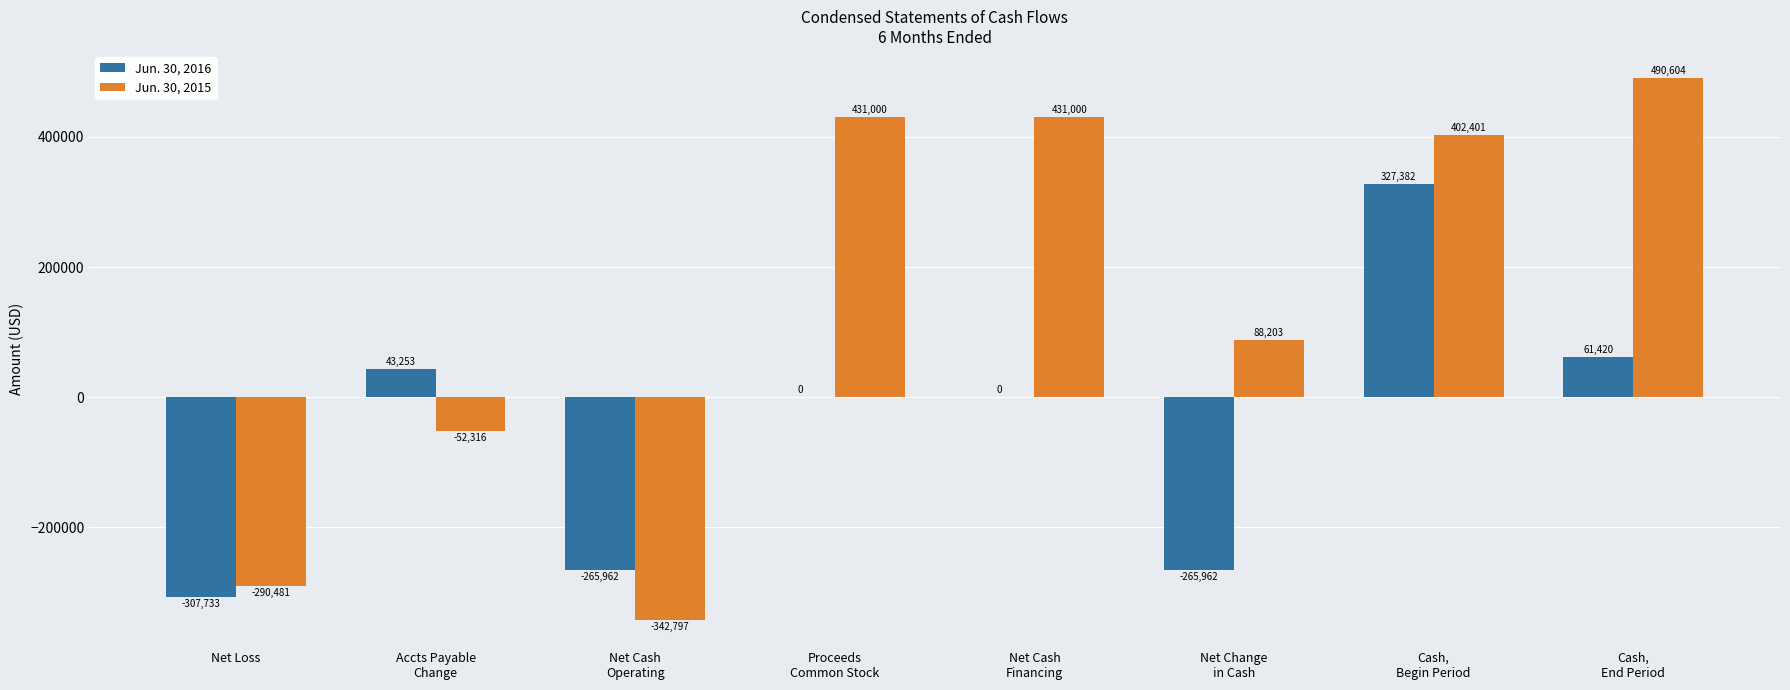

What is the sum of all Jun. 30, 2015 values?

1157614